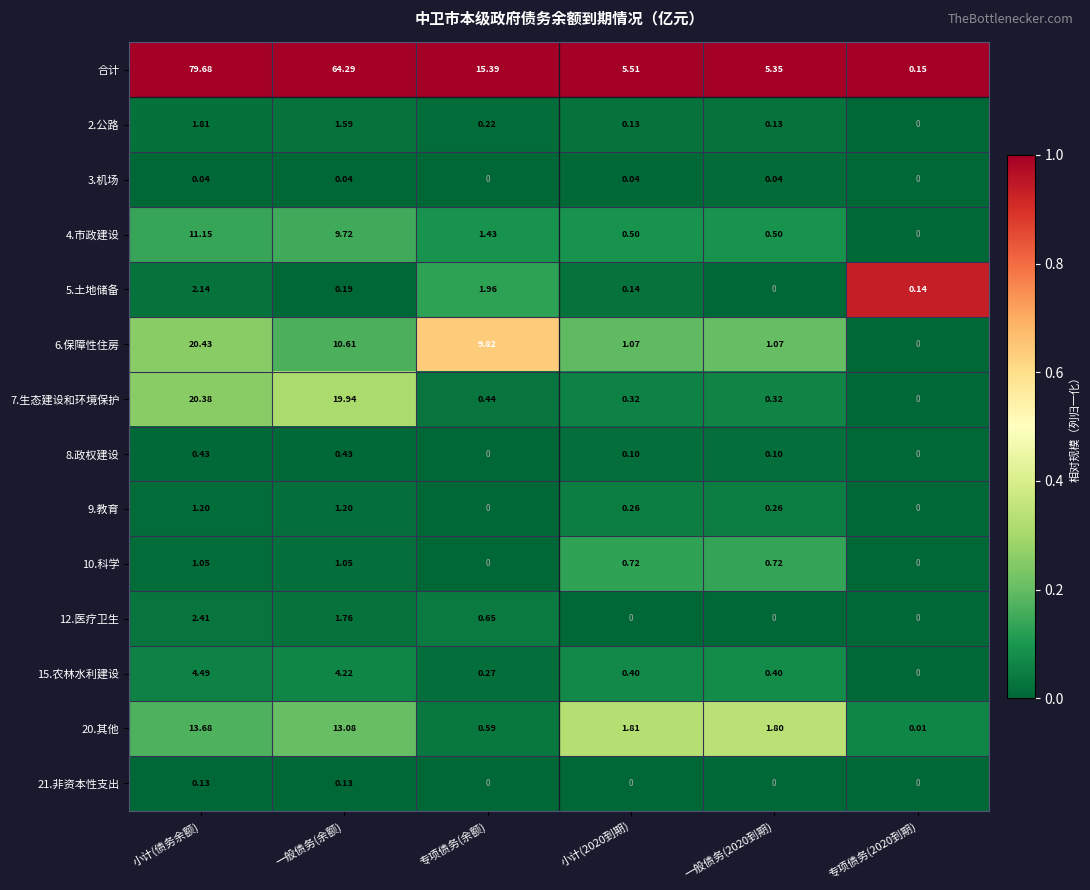

What is the maximum value shown in the chart?

79.7